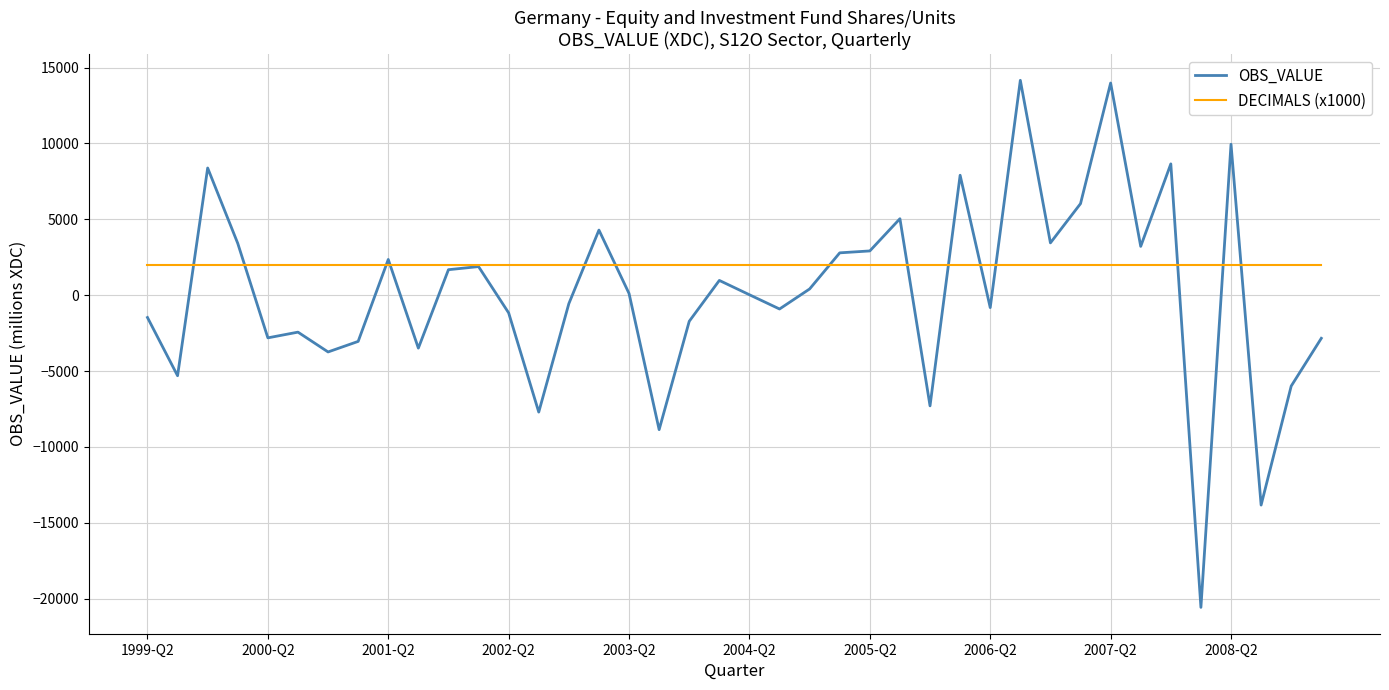

Which series has the widest spread of values?

OBS_VALUE